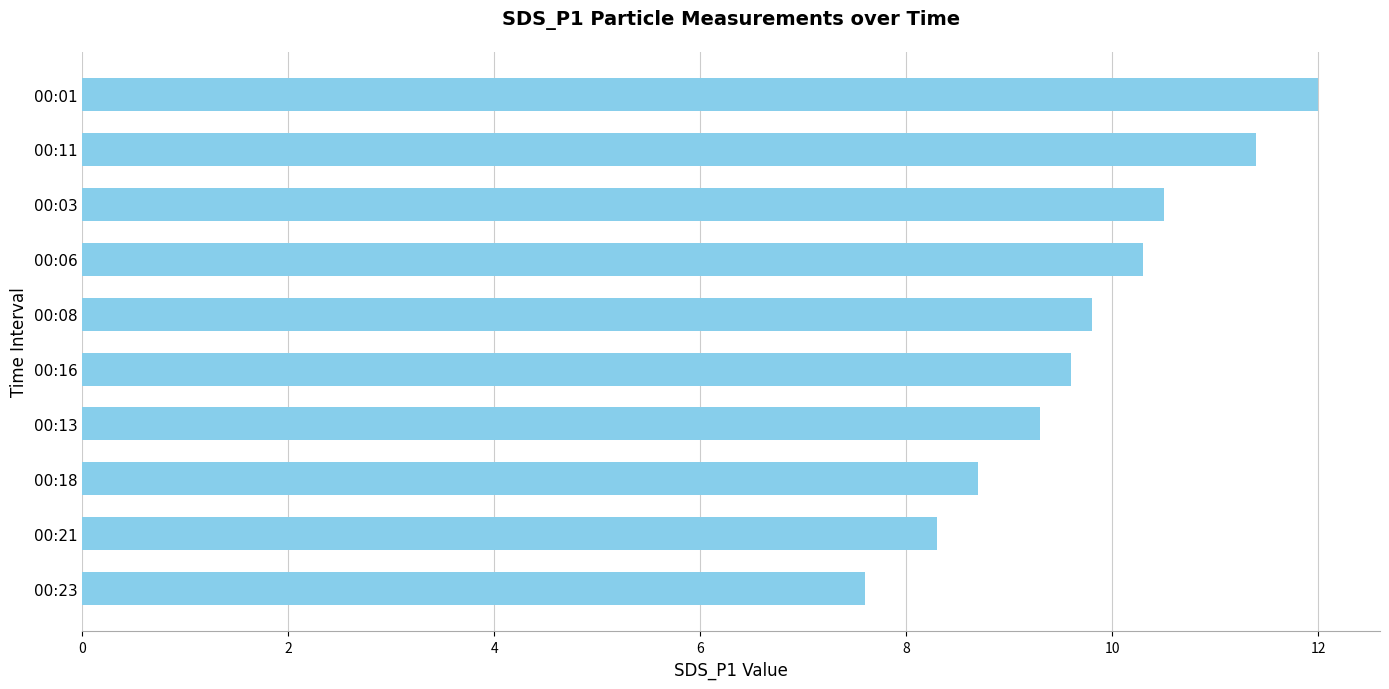

True or false: the data shows 14.3 at 00:18.

False